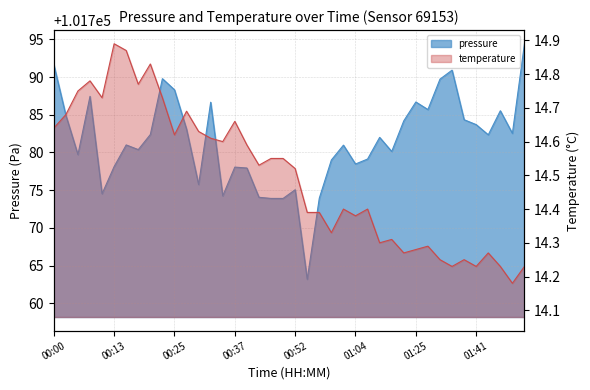

At which category does temperature reach its first local peak?

00:08